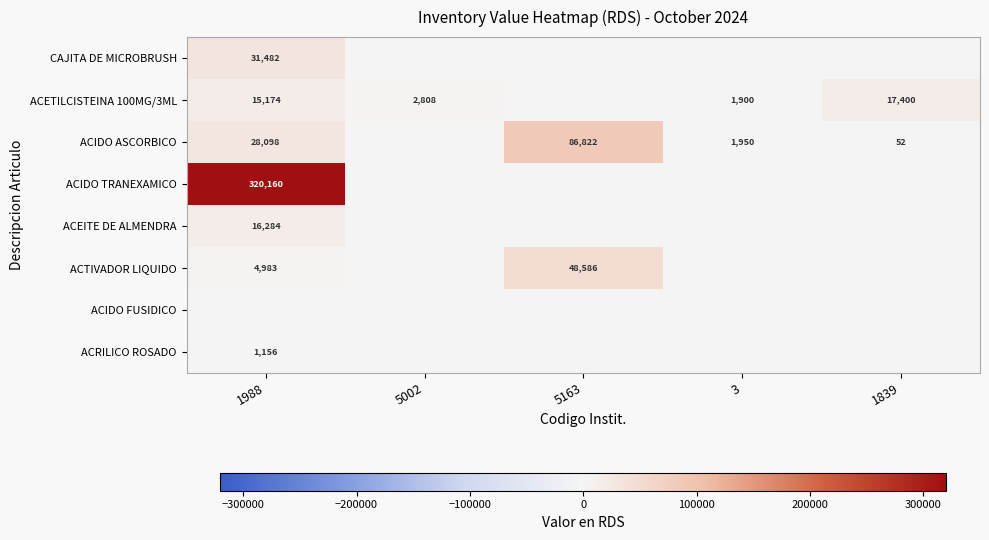

Is it true that CAJITA DE MICROBRUSH equals 31482 at 1988?

True